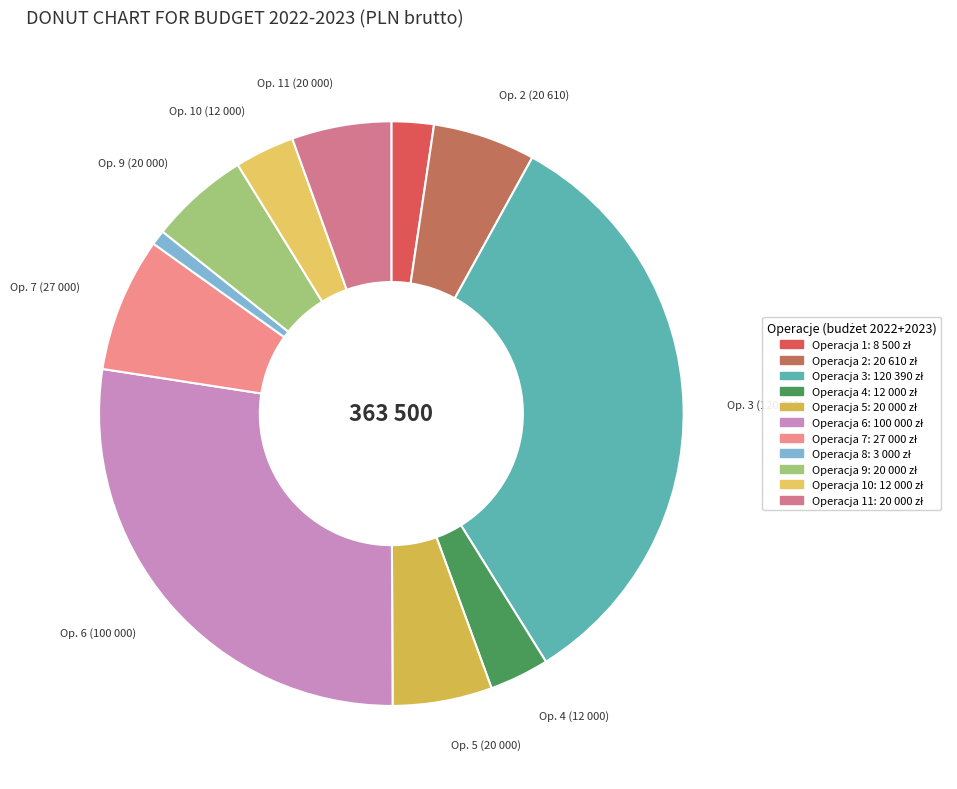

How many slices are in this pie chart?

11